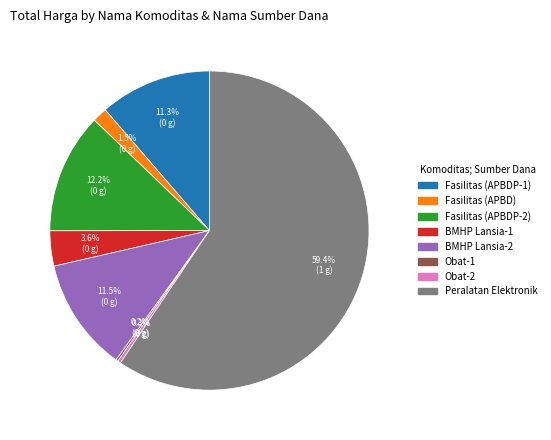

Is there any slice that represents more than half of the pie?

Yes